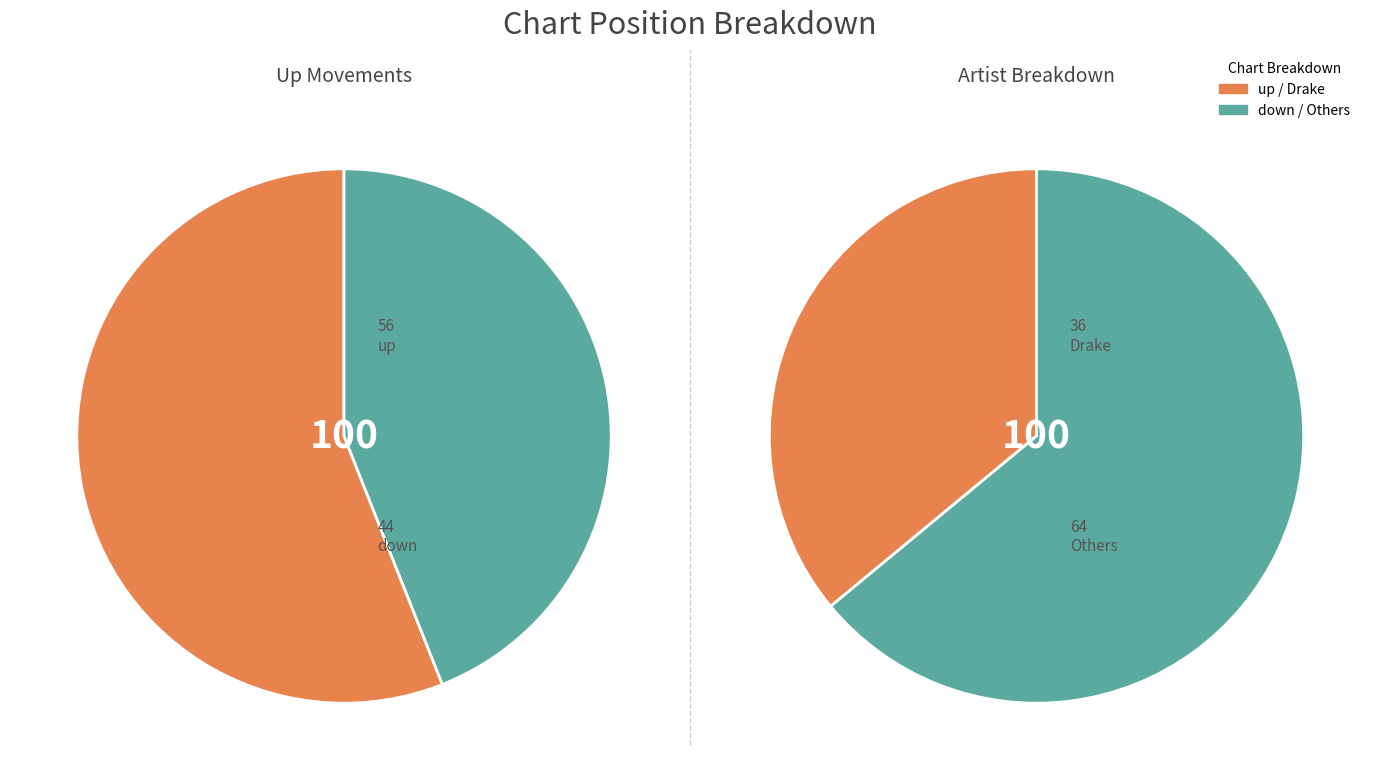

Which slice is the smallest?

down